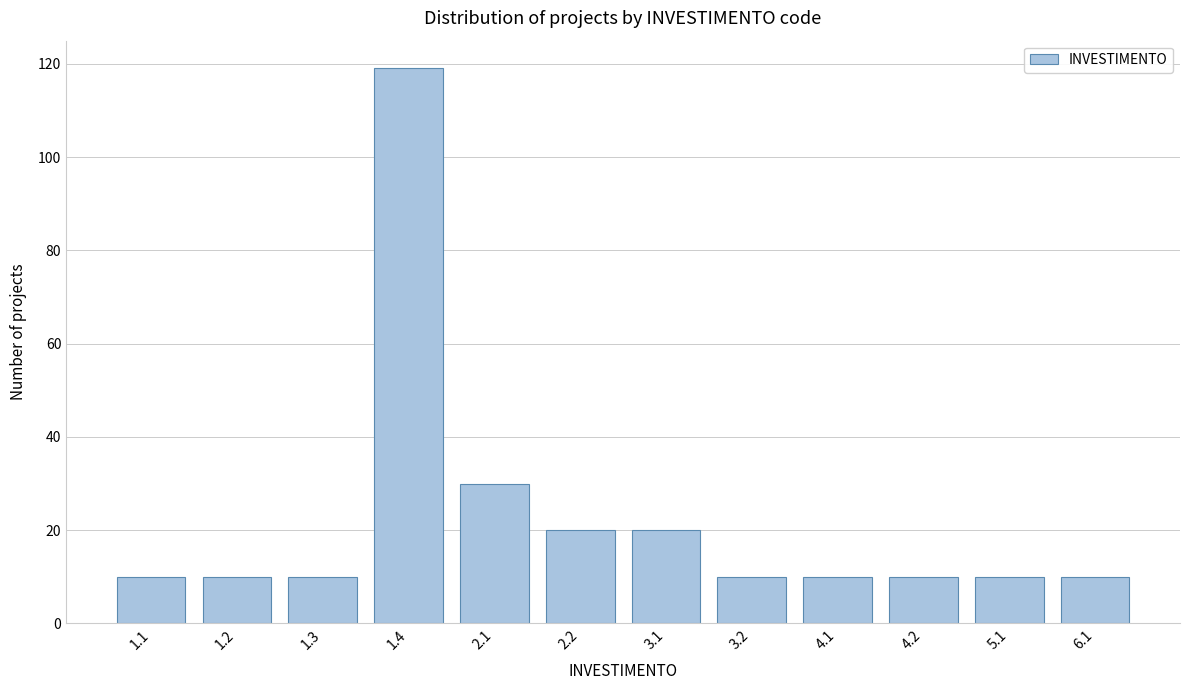

Reading left to right, what are all the values shown in this chart?

1.1=10	1.2=10	1.3=10	1.4=119	2.1=30	2.2=20	3.1=20	3.2=10	4.1=10	4.2=10	5.1=10	6.1=10